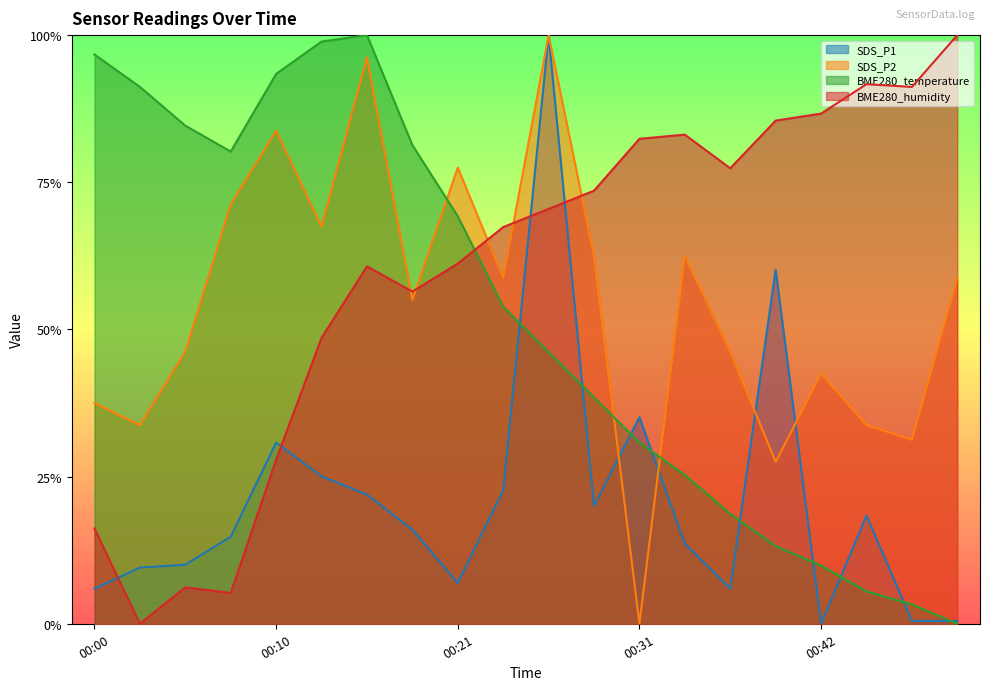

How many times do SDS_P2 and SDS_P1 cross each other?

4